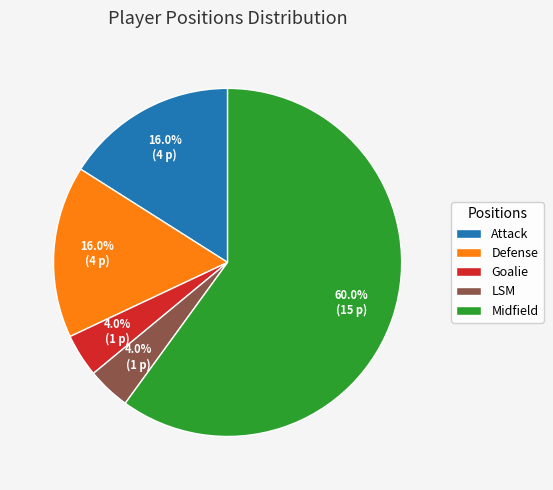

To the nearest percent, what is the average slice percentage?

20%